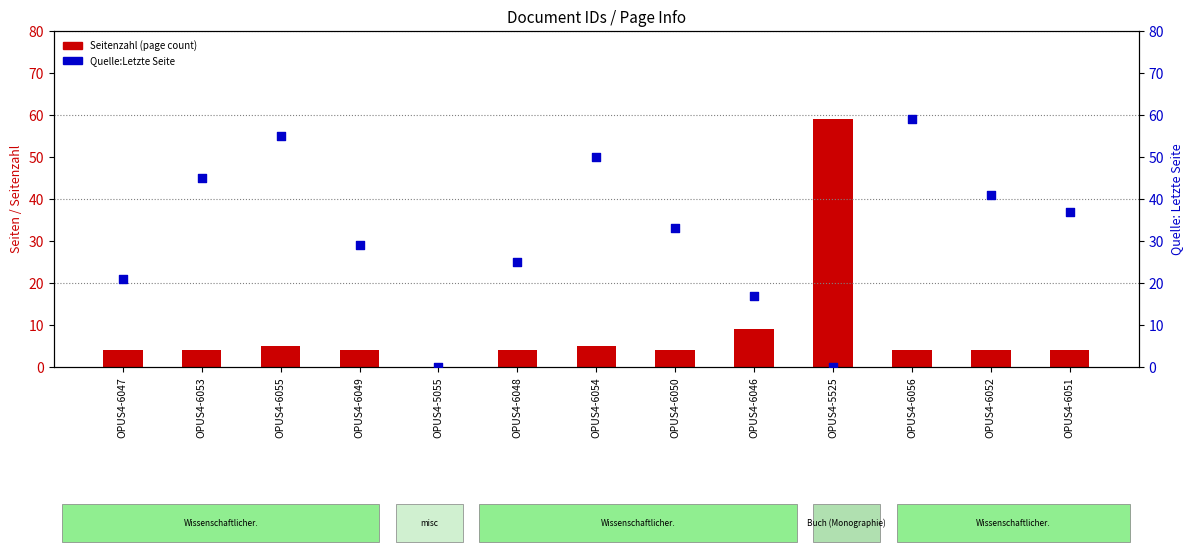

Which series has the largest total across all categories?

Quelle:Letzte Seite